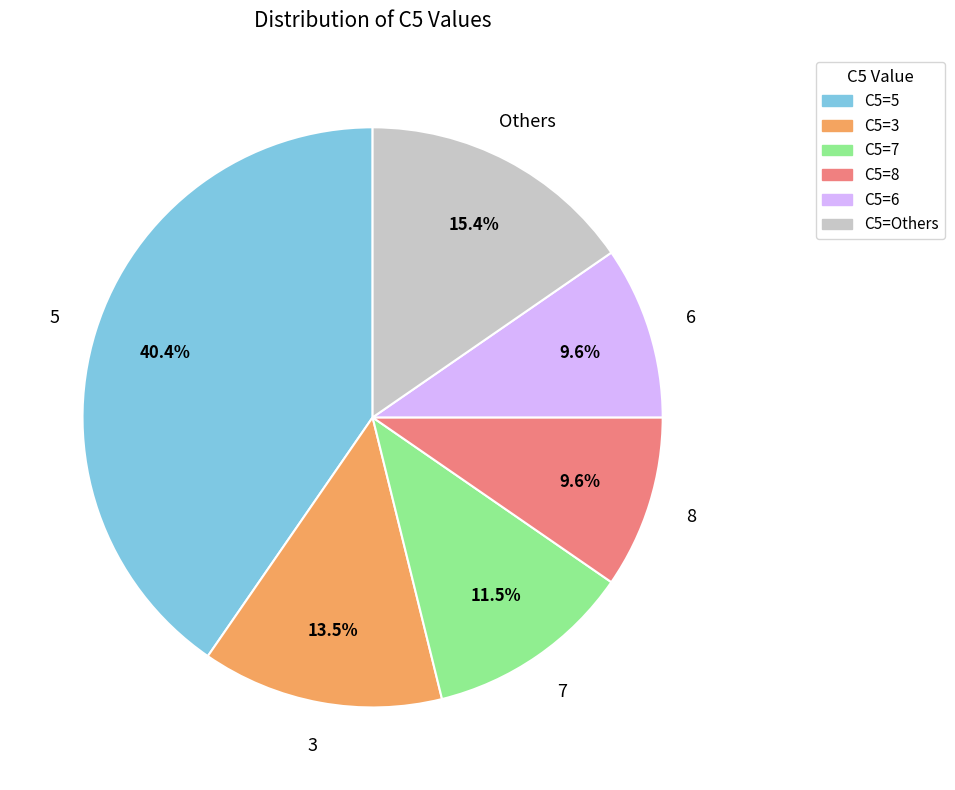

To the nearest percent, what is the difference between the largest and smallest slice percentages?

31%